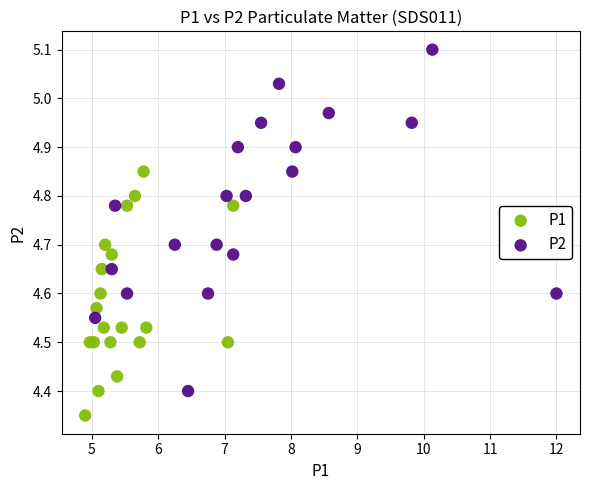

Which series reaches the minimum Y coordinate?

P1